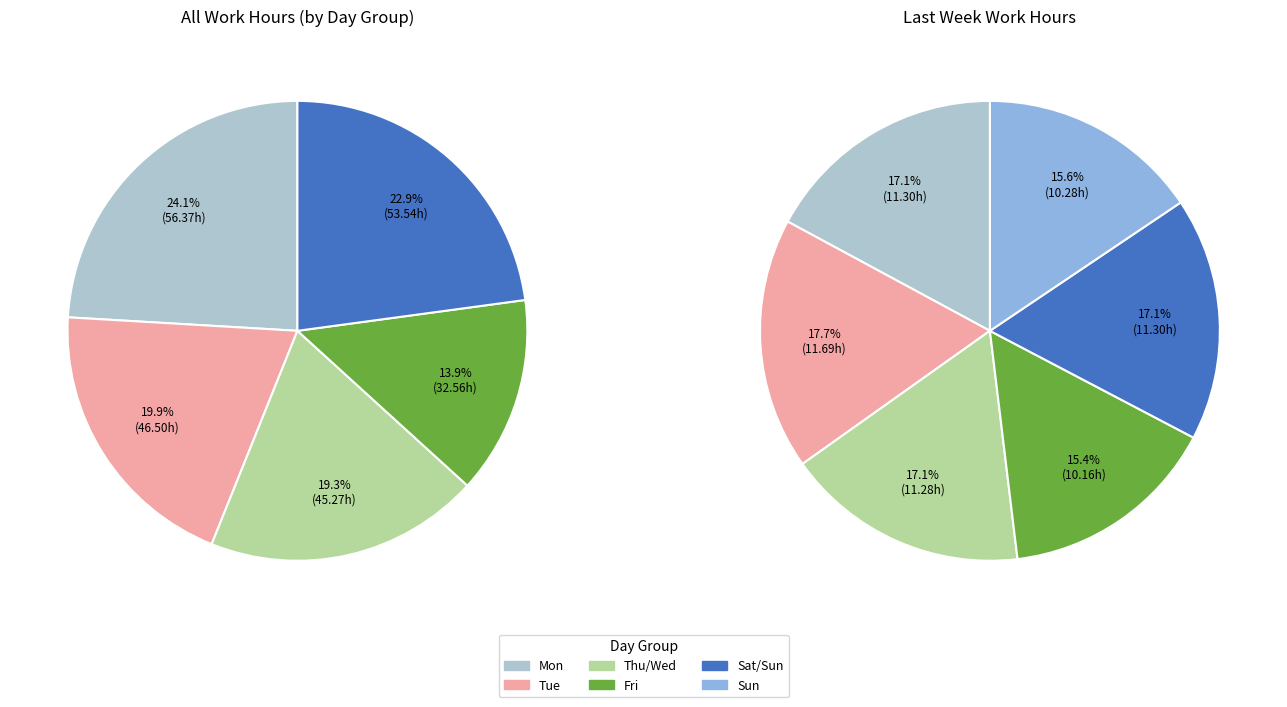

True or false: Sun (12) accounts for 1% of the total.

False